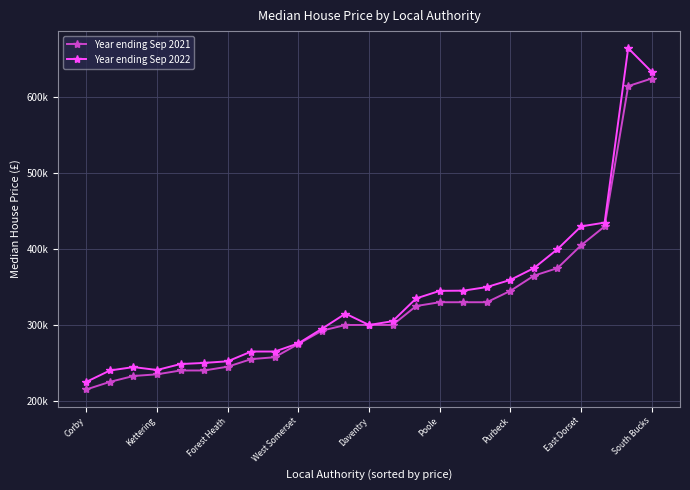

Where is Year ending Sep 2021 nearest to the value 420000?

22